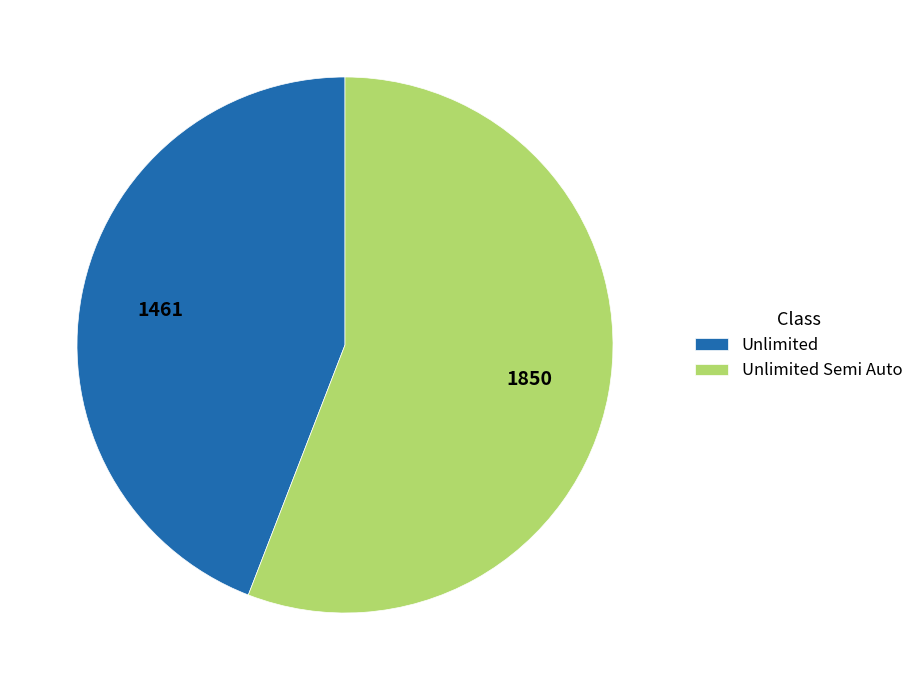

What is the largest slice in the pie chart?

Unlimited Semi Auto